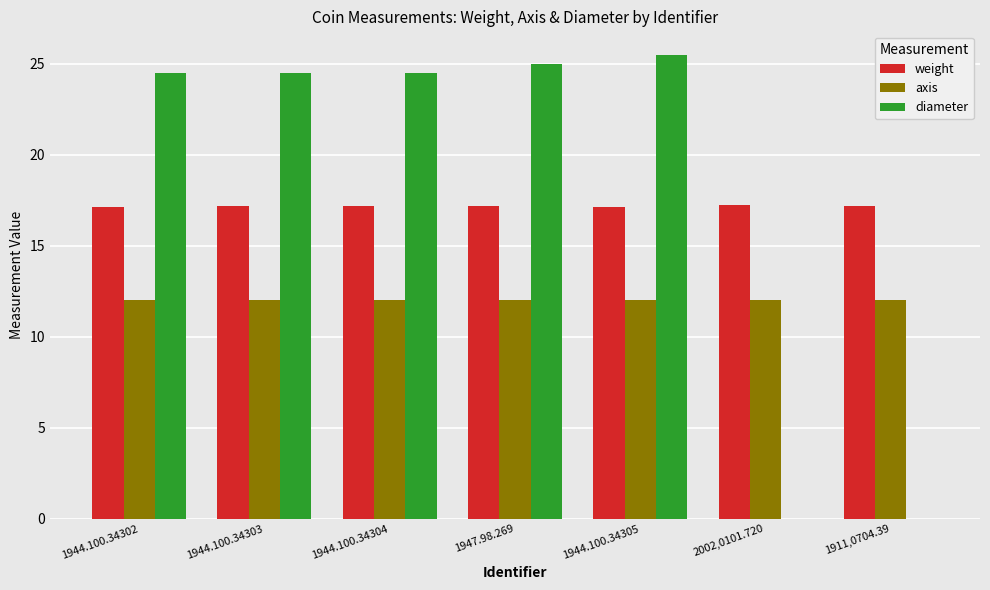

Is the value of axis at 1944.100.34303 greater than the value of weight at 1944.100.34303?

No